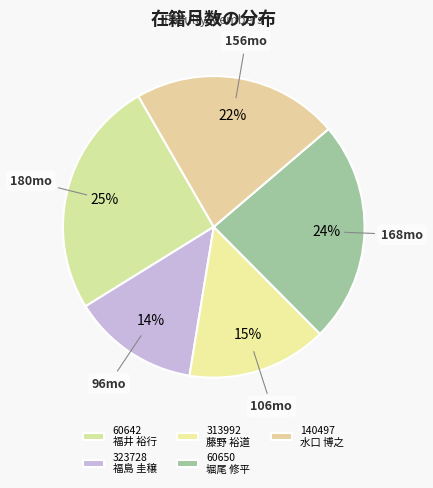

To the nearest percent, what is the difference between the largest and smallest slice percentages?

12%